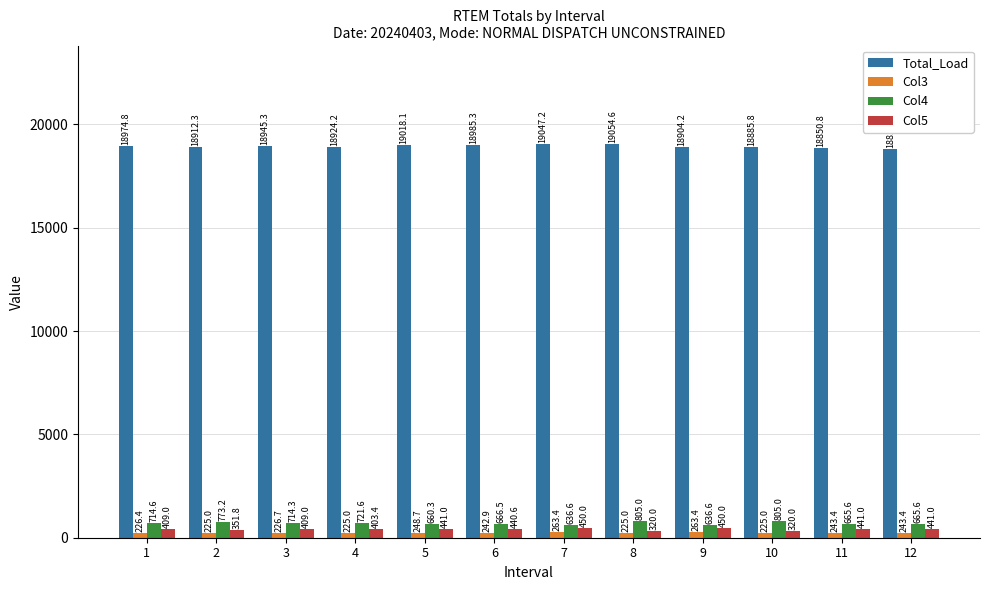

At 5, list the series in order from largest to smallest.

Total_Load, Col4, Col5, Col3